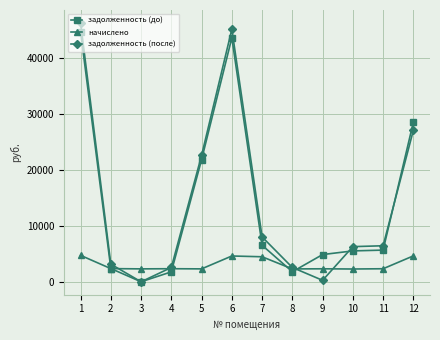

What is the total value across all series at 12?

60297.0